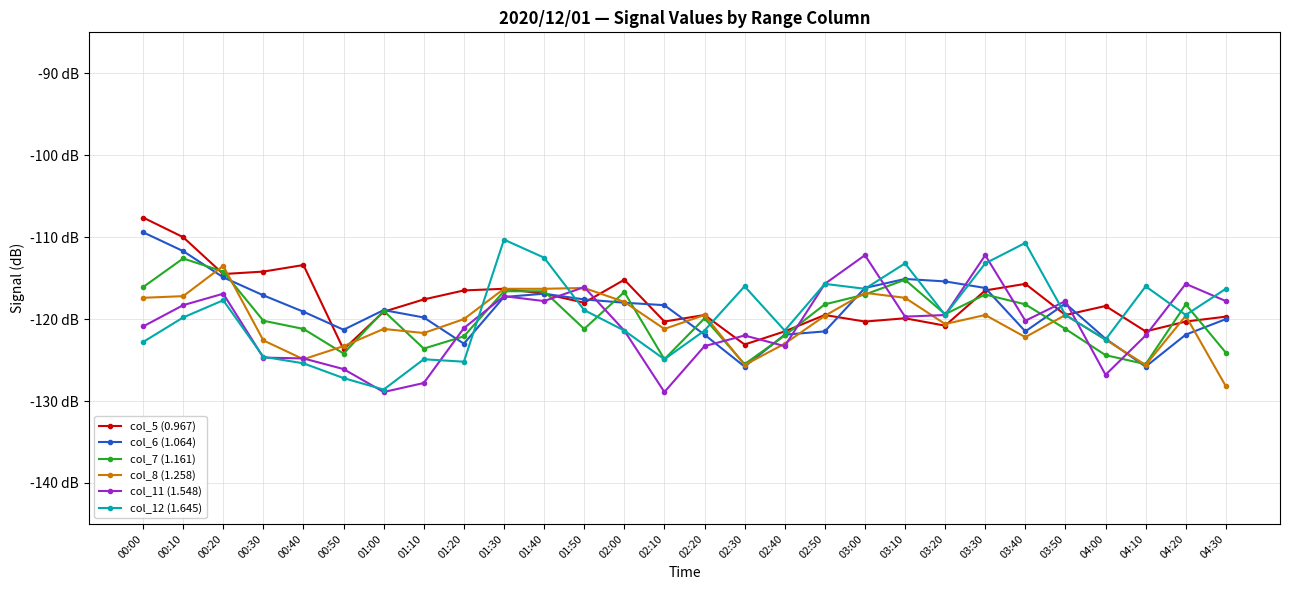

List the labels in order of col_11 (1.548) value, smallest first.

01:00, 02:10, 01:10, 04:00, 00:50, 00:40, 00:30, 02:20, 02:40, 02:30, 04:10, 02:00, 01:20, 00:00, 03:40, 03:10, 03:20, 00:10, 01:40, 03:50, 04:30, 01:30, 00:20, 01:50, 02:50, 04:20, 03:00, 03:30